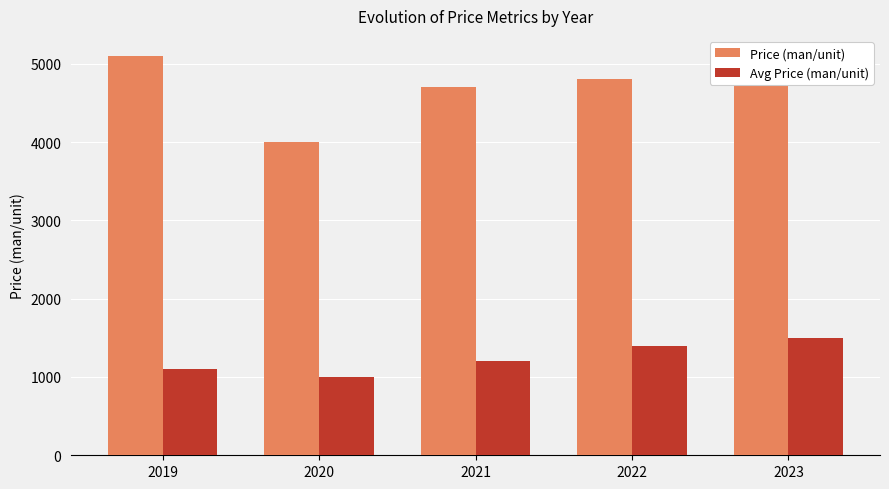

What is the difference between the Avg Price (man/unit) values at 2020 and 2023?

500